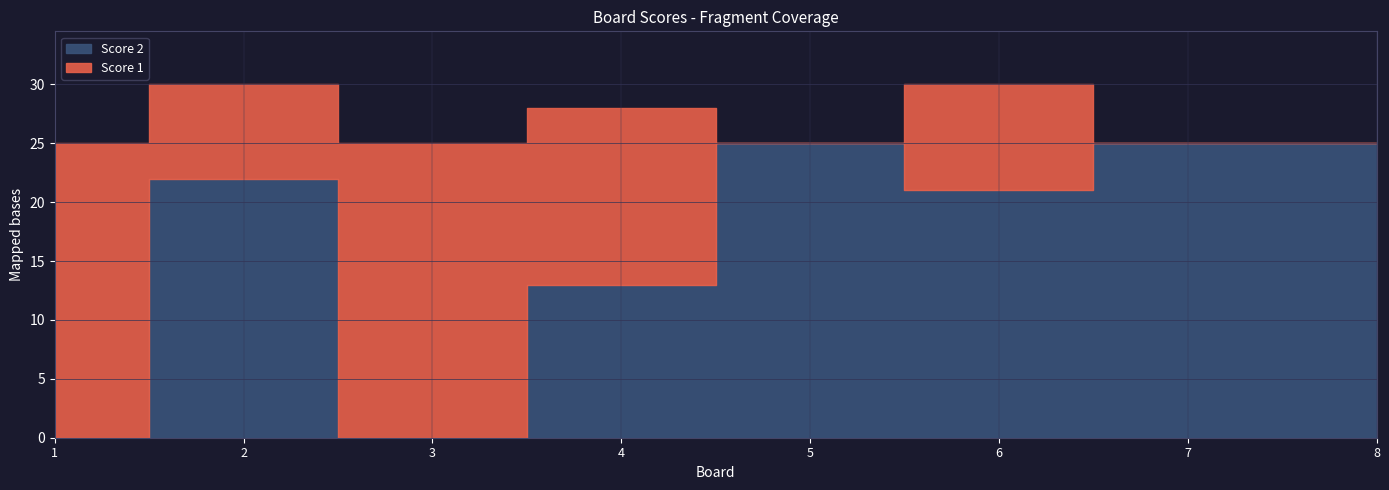

How many data points does each series have?

8